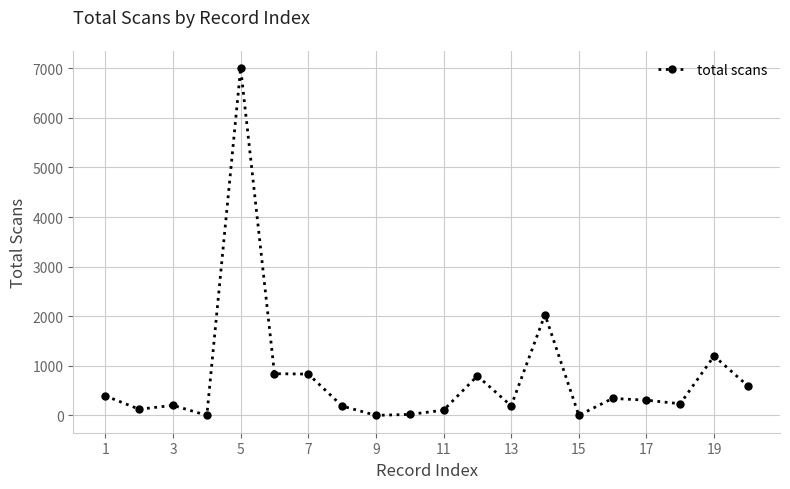

How many lines are shown in the chart?

1